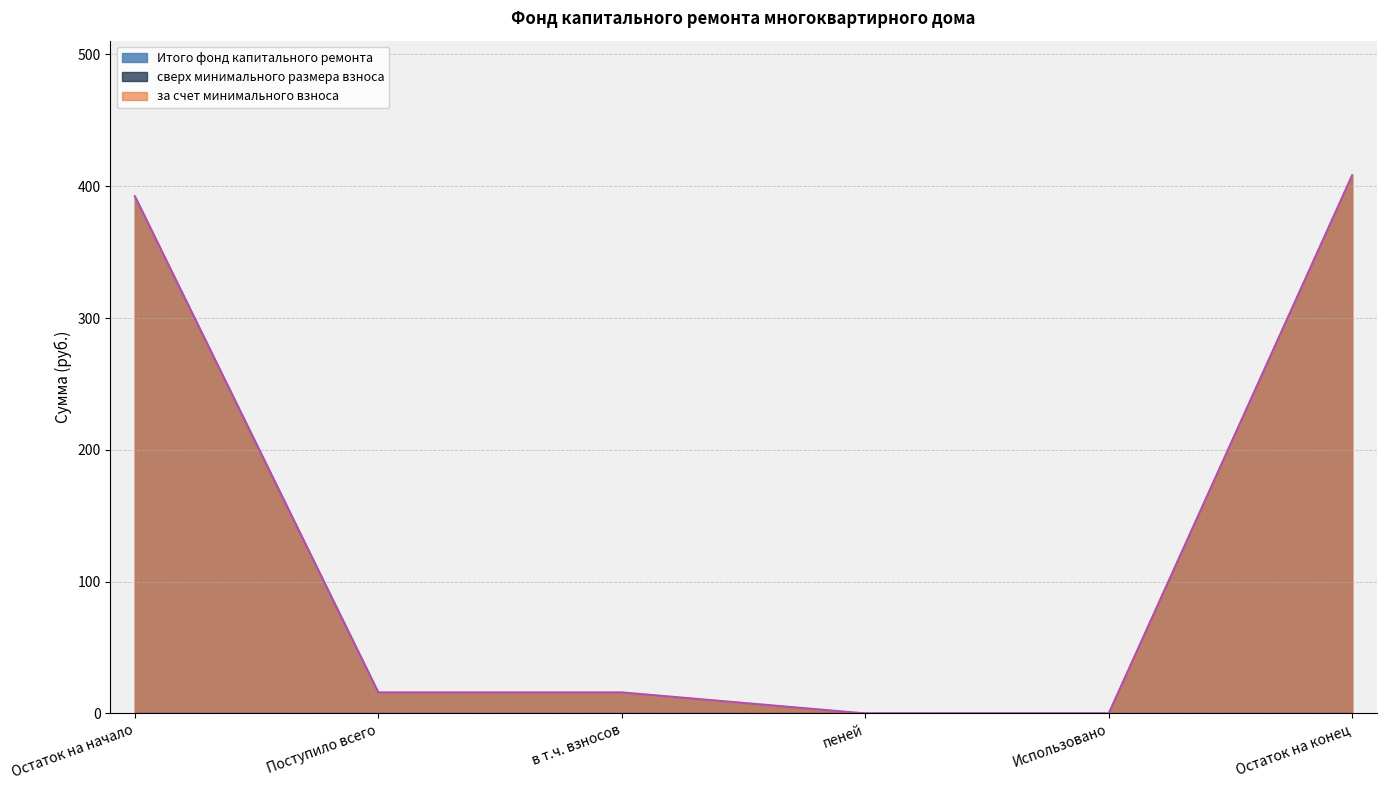

How many values in the Итого фонд капитального ремонта series are below 15?

2